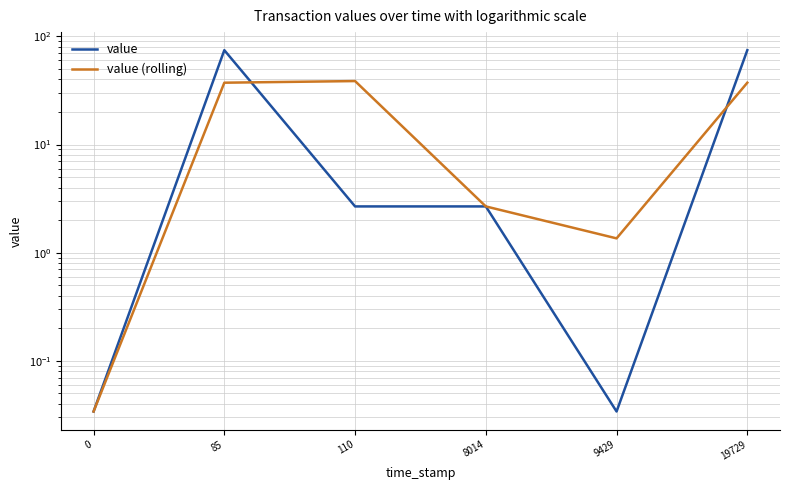

At which category is the sum across all series the highest?

85